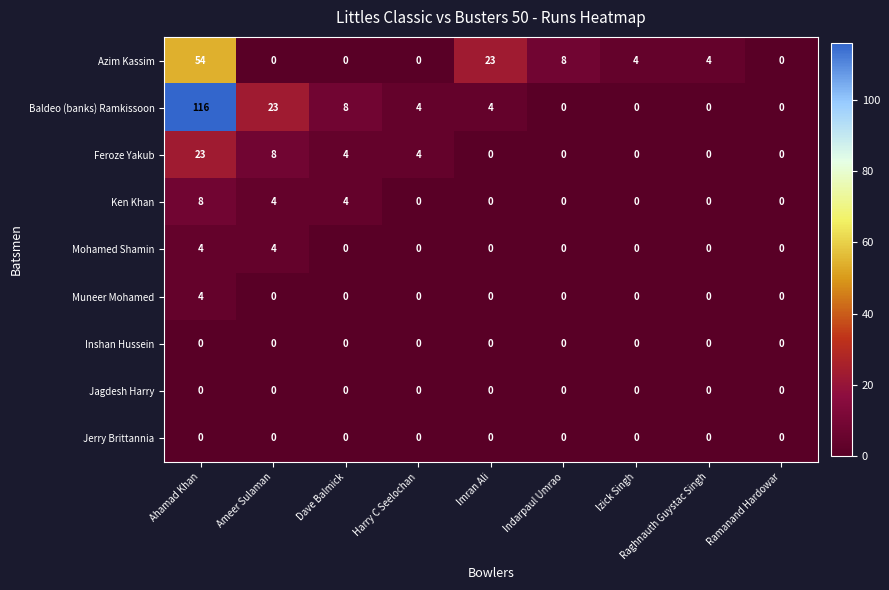

What is the total value across all series at Indarpaul Umrao?

8